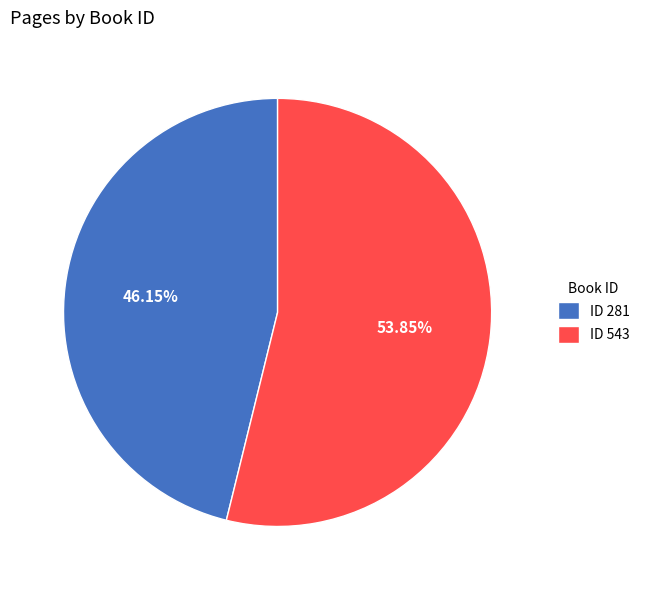

What is the largest slice in the pie chart?

ID 543